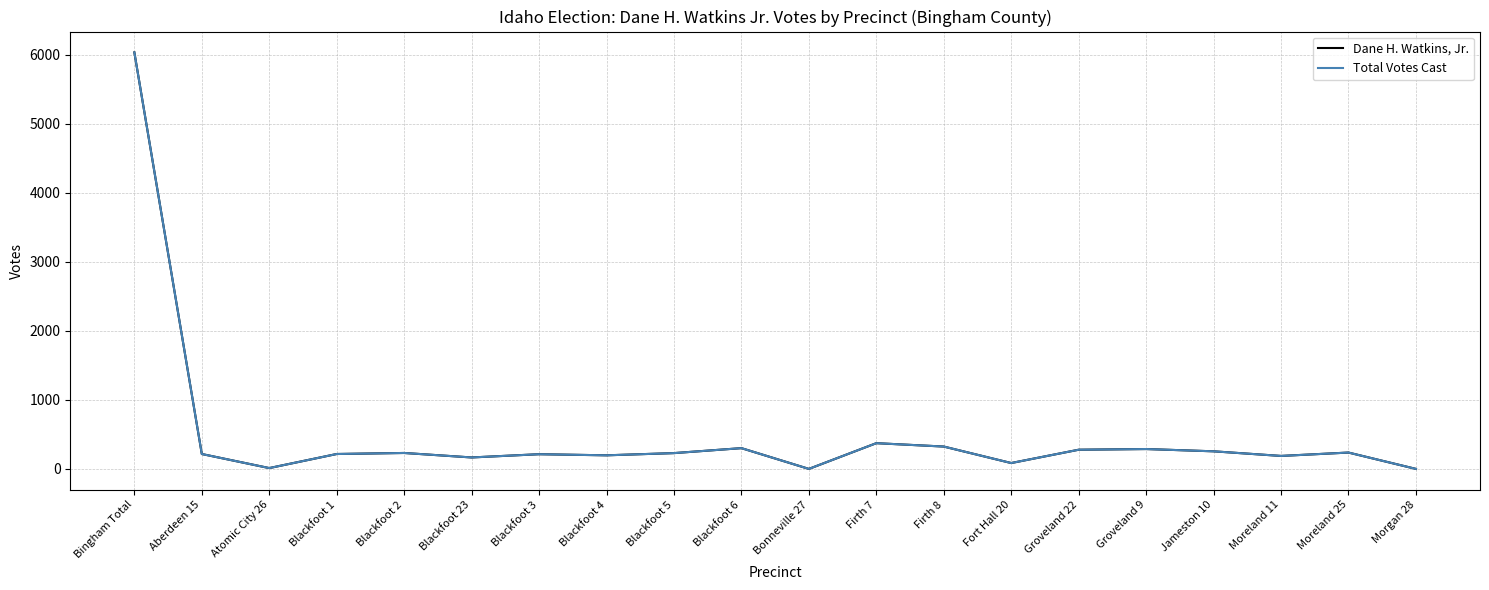

In Dane H. Watkins, Jr., how many points are higher than both neighbors (excluding endpoints)?

6